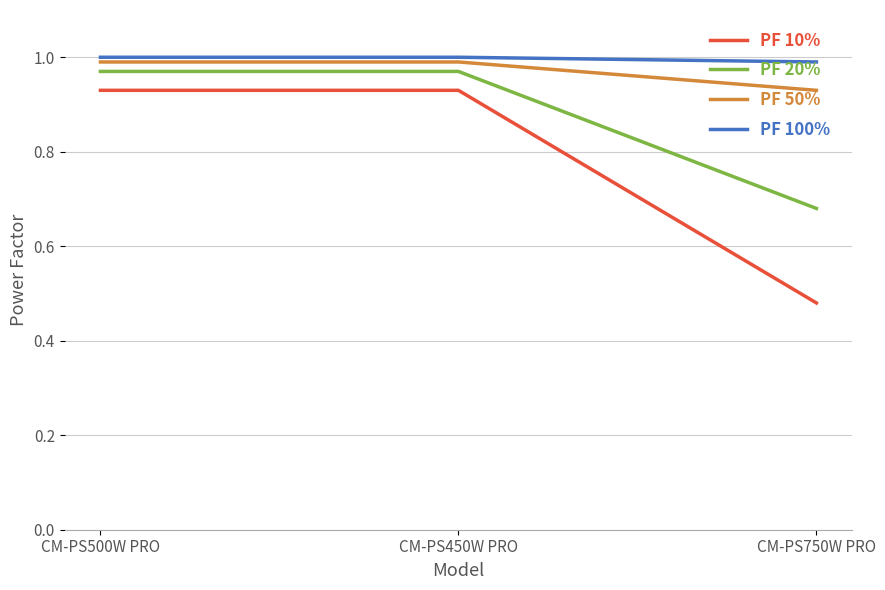

What is the spread (max minus min) of values at CM-PS450W PRO?

0.1